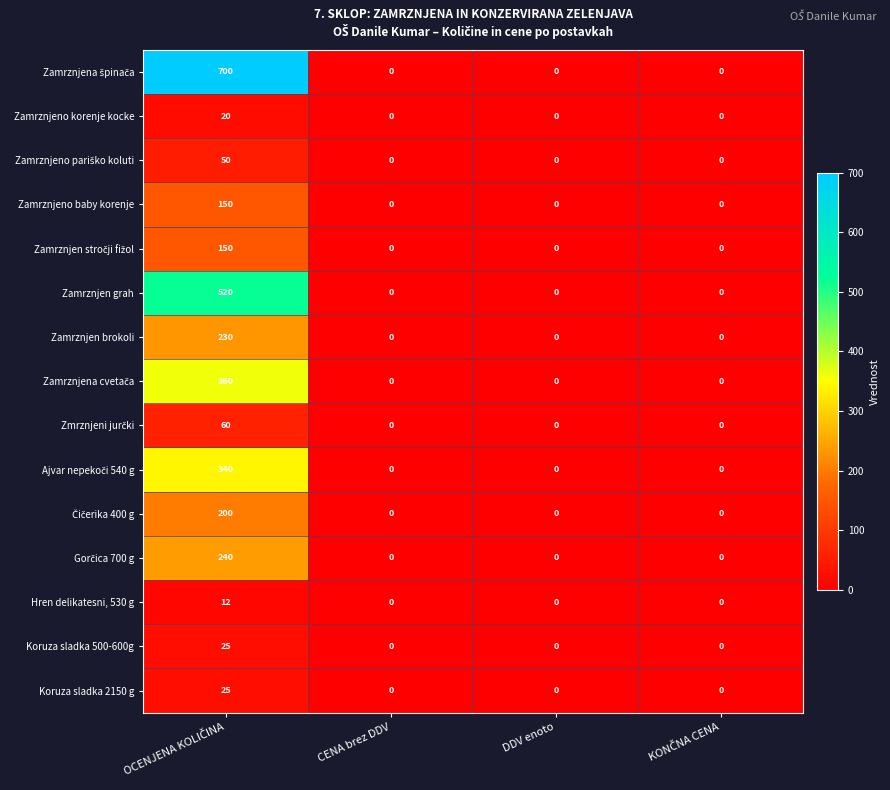

What is the sum of all Zamrznjeno korenje kocke values?

20